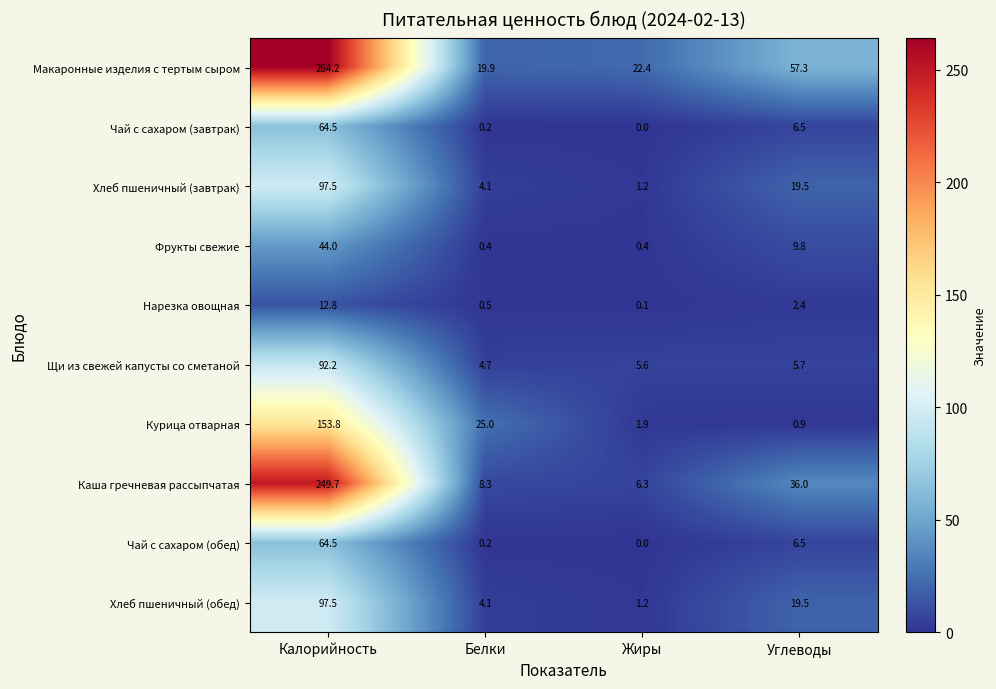

Read the Щи из свежей капусты со сметаной value at Жиры.

5.6